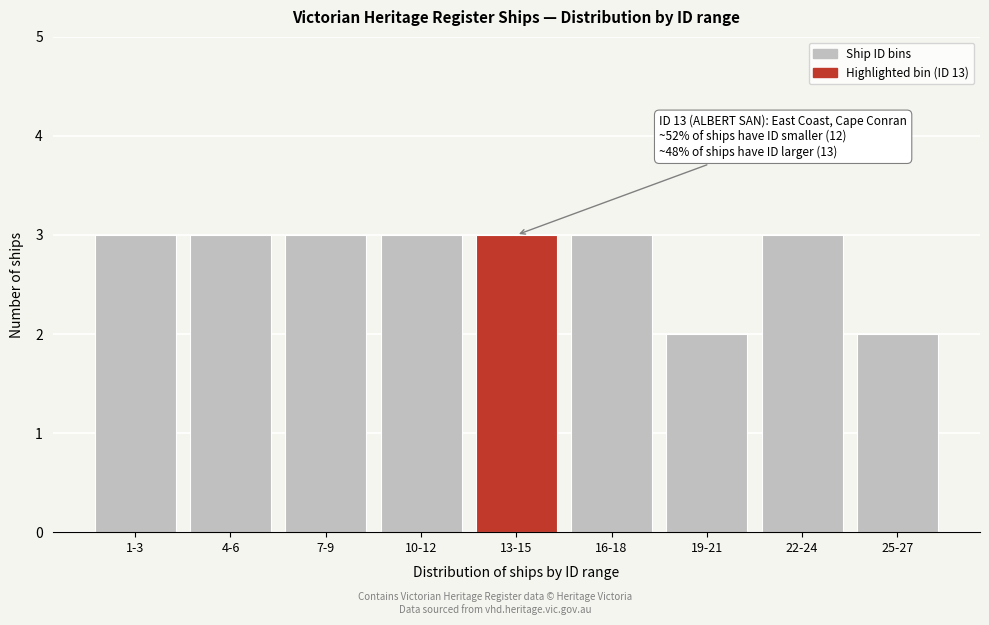

Reading right to left, transcribe all the data shown in this chart.

2	3	2	3	3	3	3	3	3